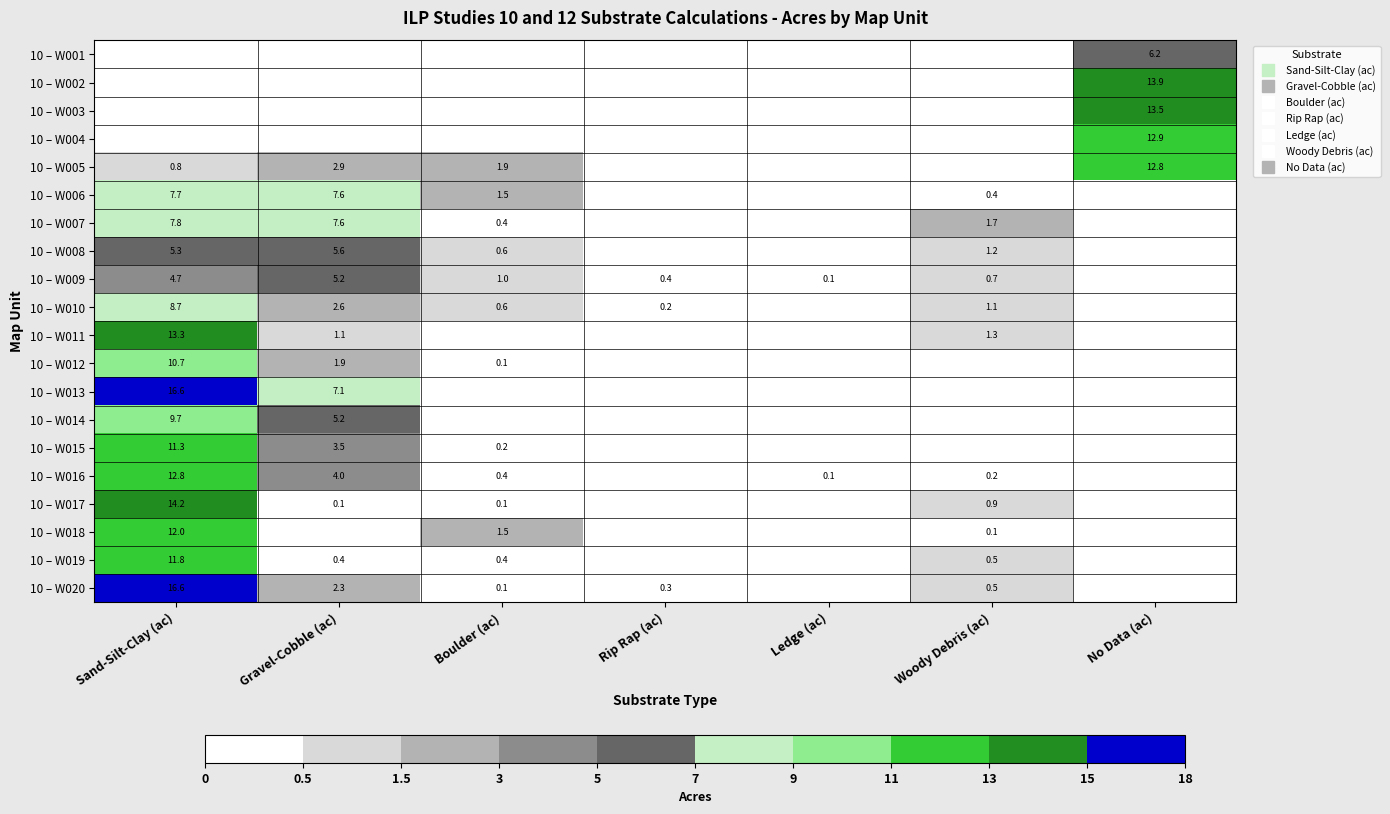

The 10 – W015 series shows 3.5 at Gravel-Cobble (ac). True or false?

True